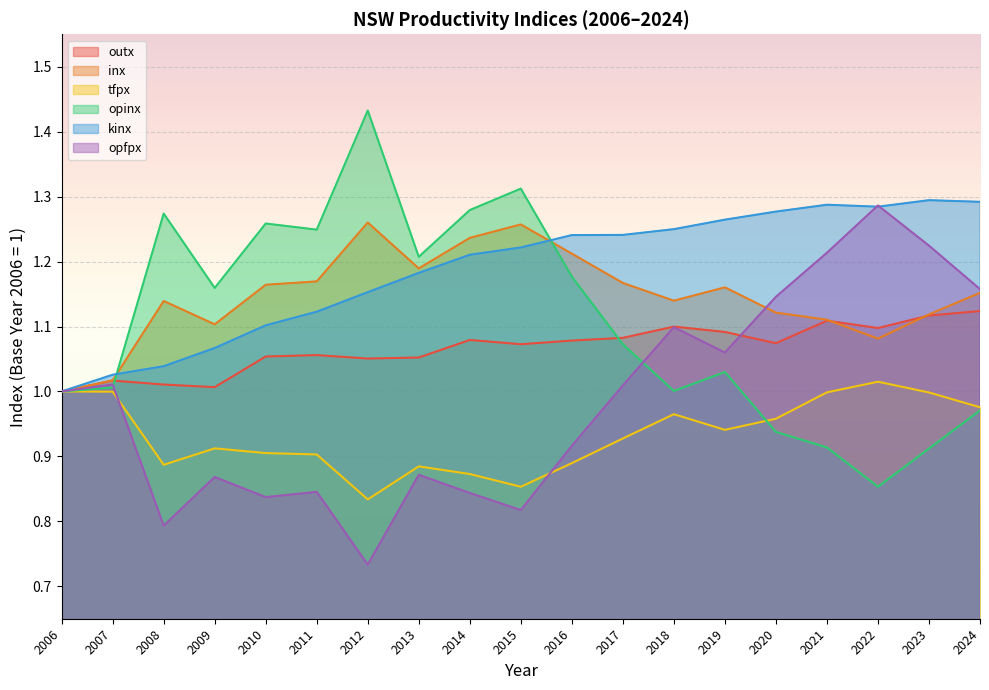

True or false: opinx has a value of 1.4 at 2019.

False